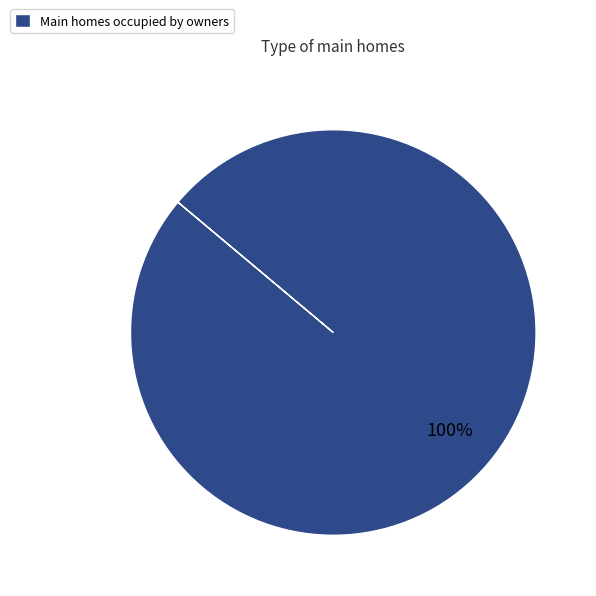

Which category accounts for the majority?

Main homes occupied by owners